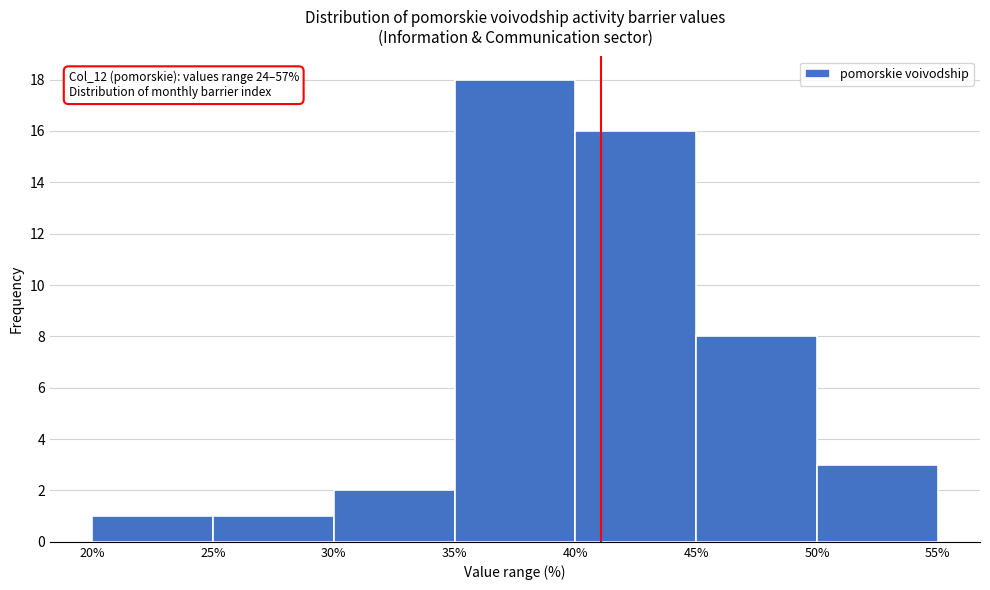

Over which range of the x-axis is the bar tallest?

35% to 40%